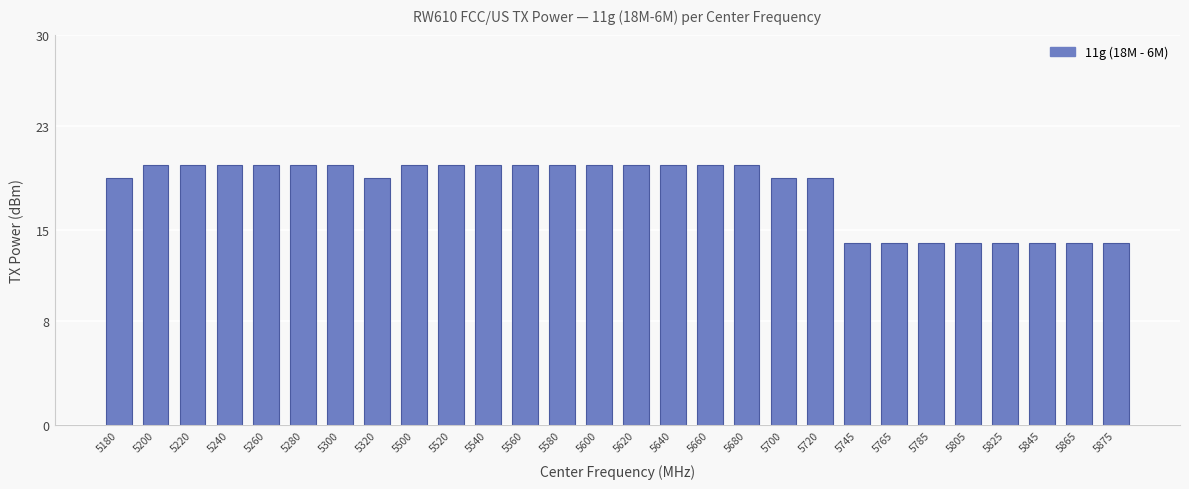

What is the sum of all values?

508